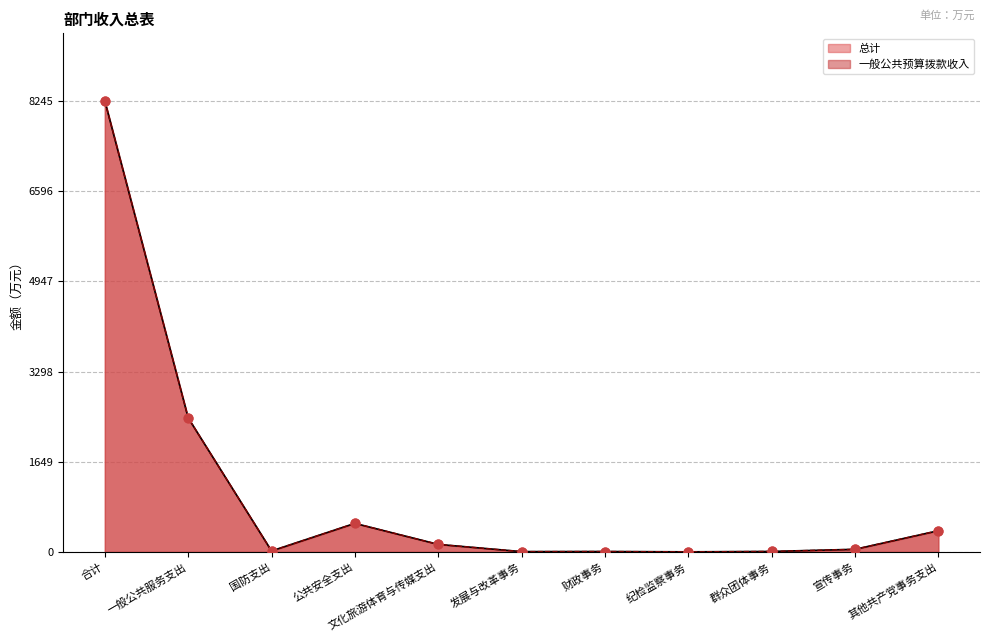

Which series reaches the minimum Y coordinate?

总计